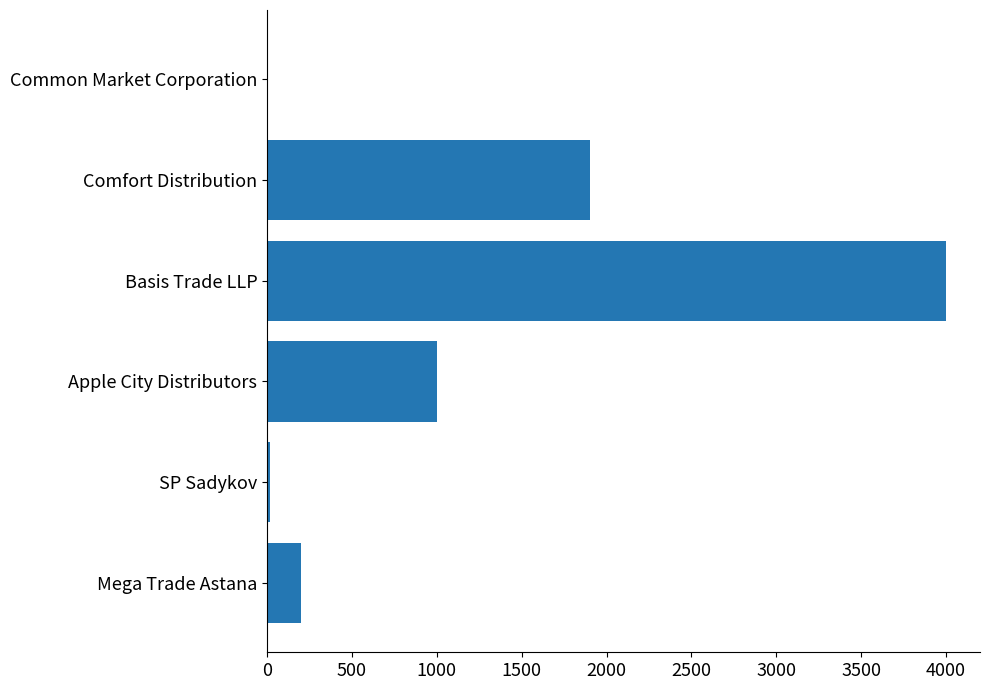

What is the greatest value displayed?

4000